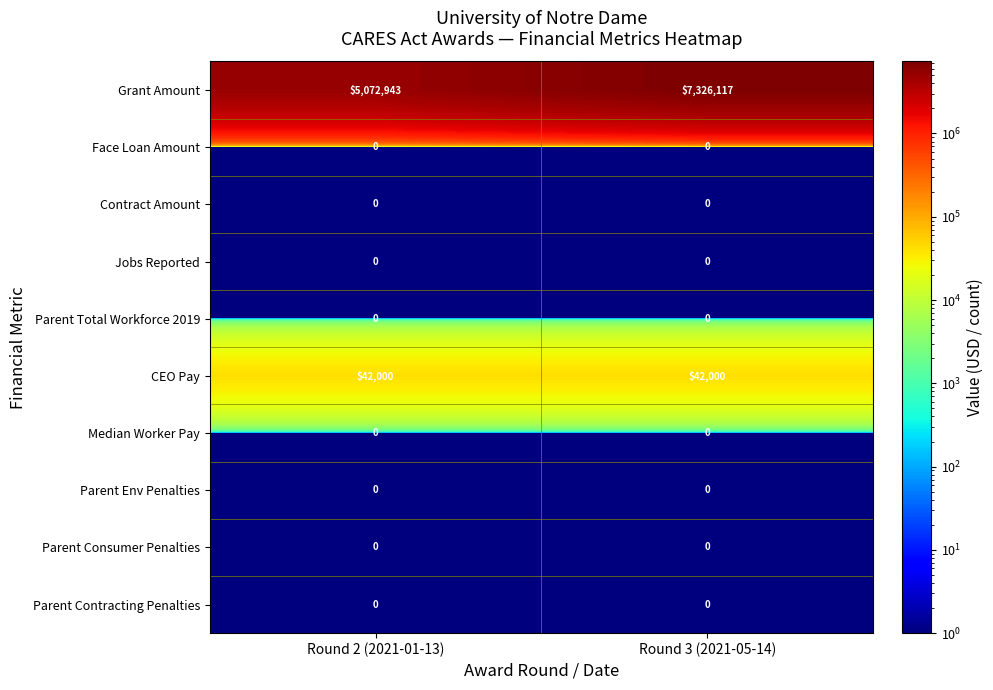

Which series has the largest total across all categories?

Grant Amount